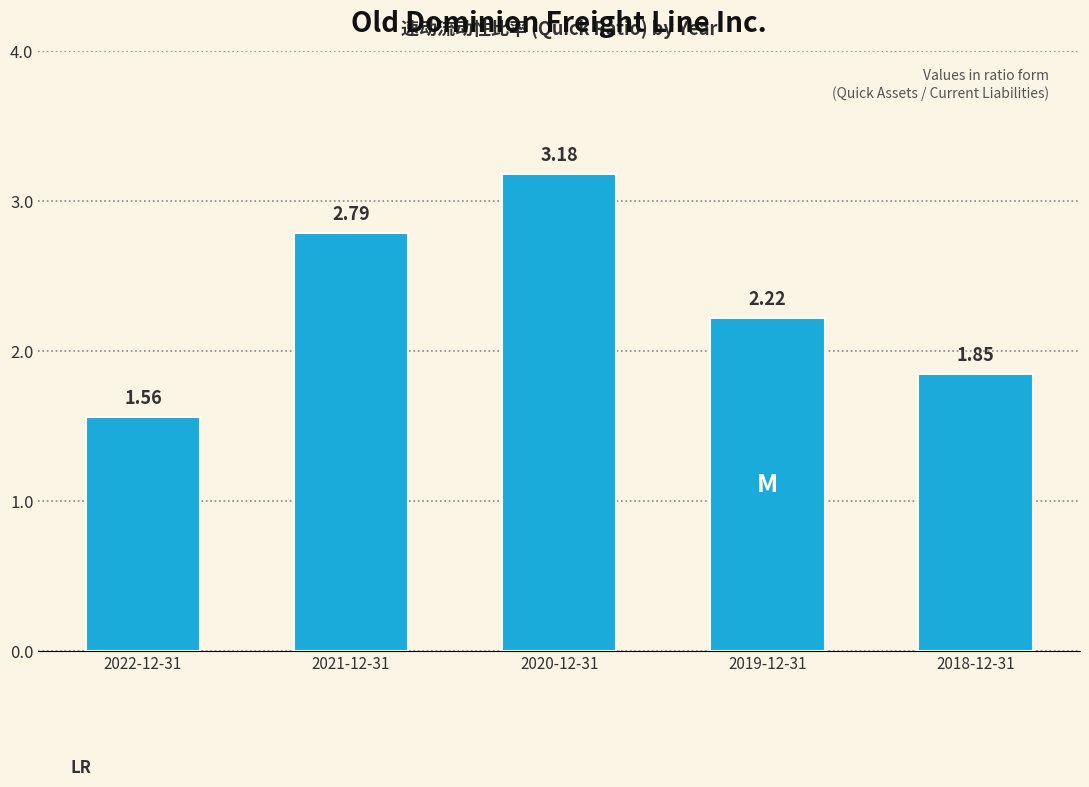

What is the sum of the values at 2021-12-31 and 2018-12-31?

4.6